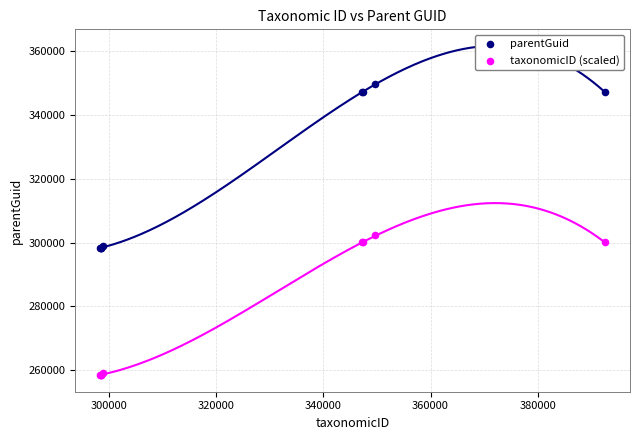

What are all the series names shown in the legend?

parentGuid, taxonomicID (scaled)